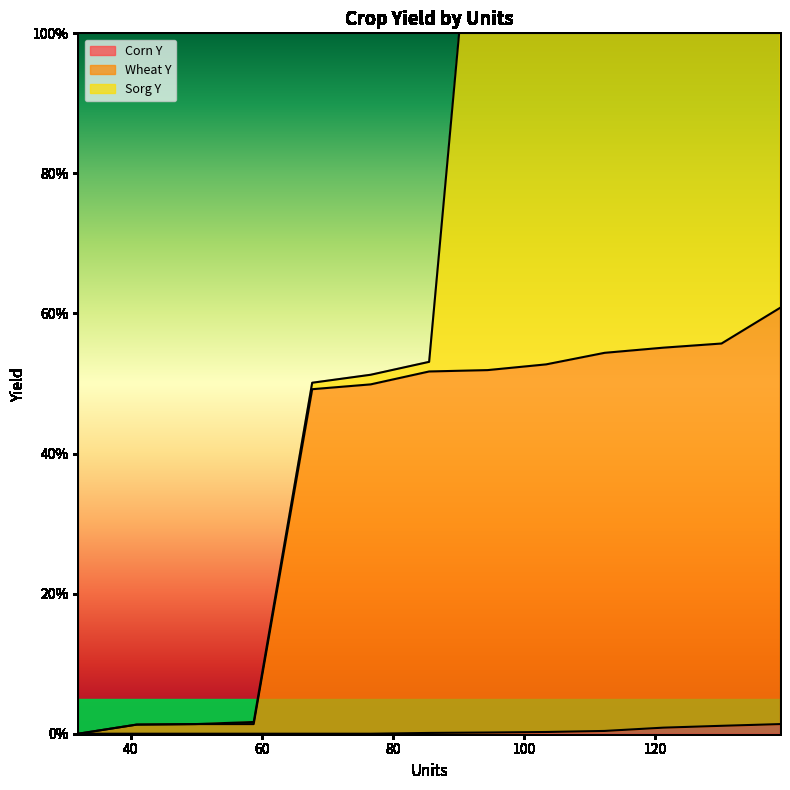

What is the sum of all Corn Y values?

4.3